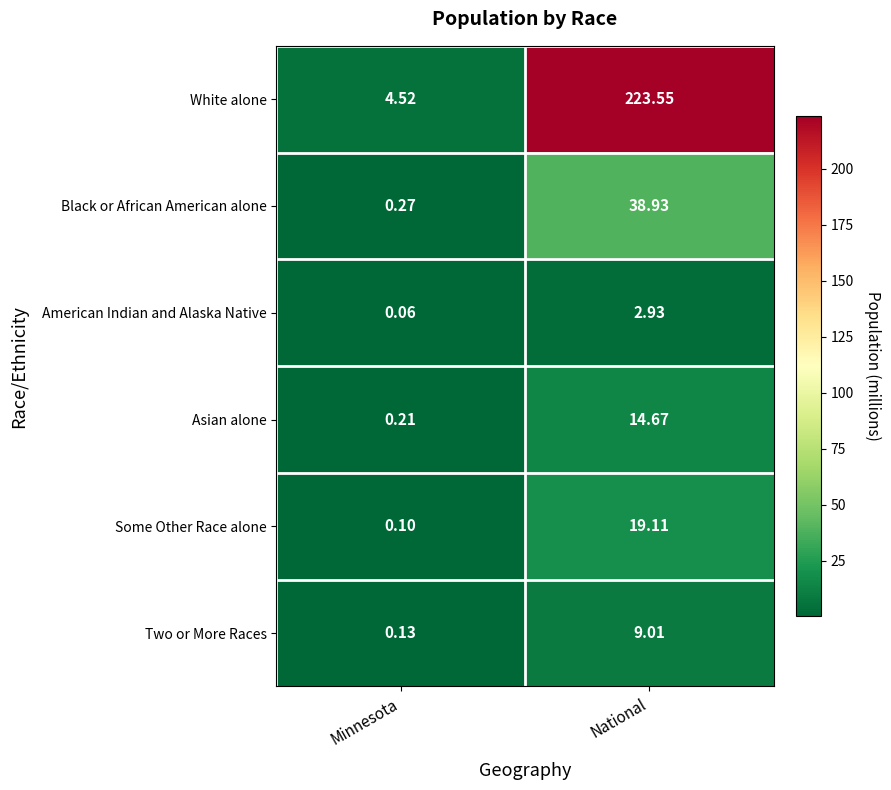

Which series has the widest spread of values?

White alone